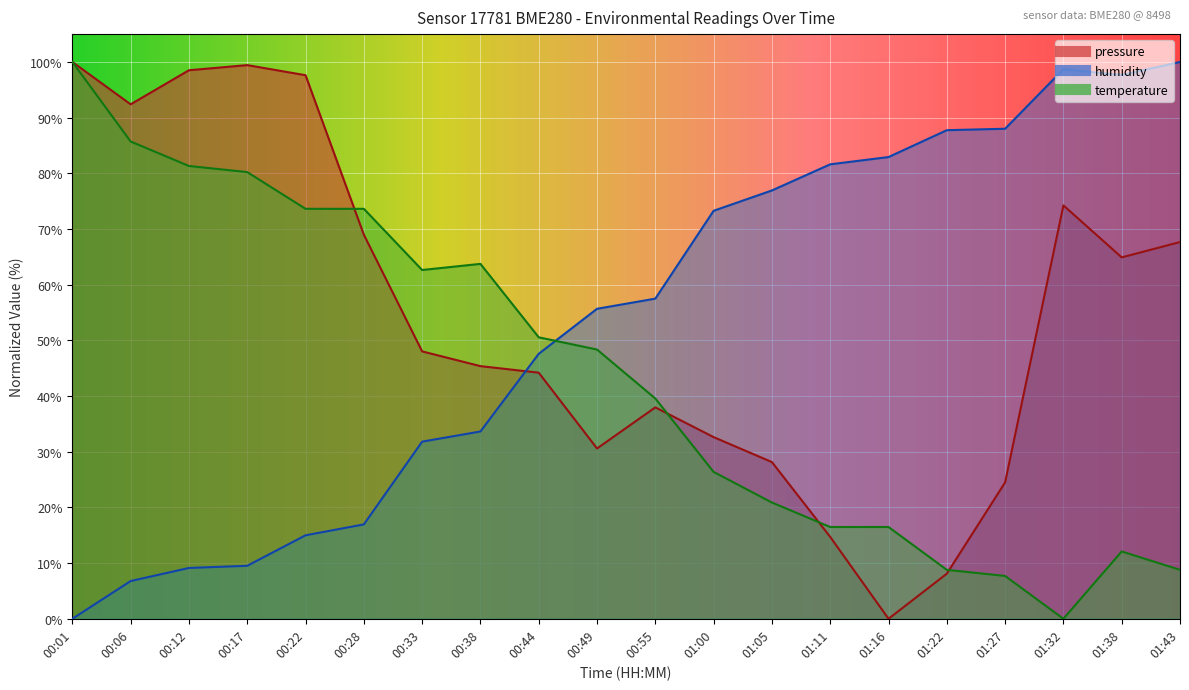

What is the label of the 2nd point from the left?

00:06